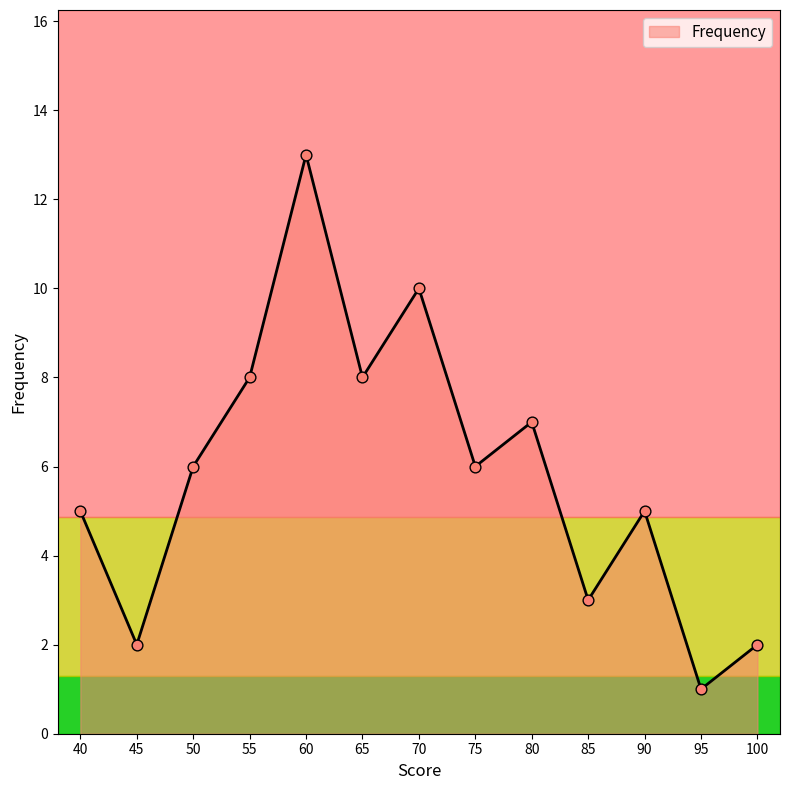

What is the ratio of the value at 40 to the value at 60?

0.4